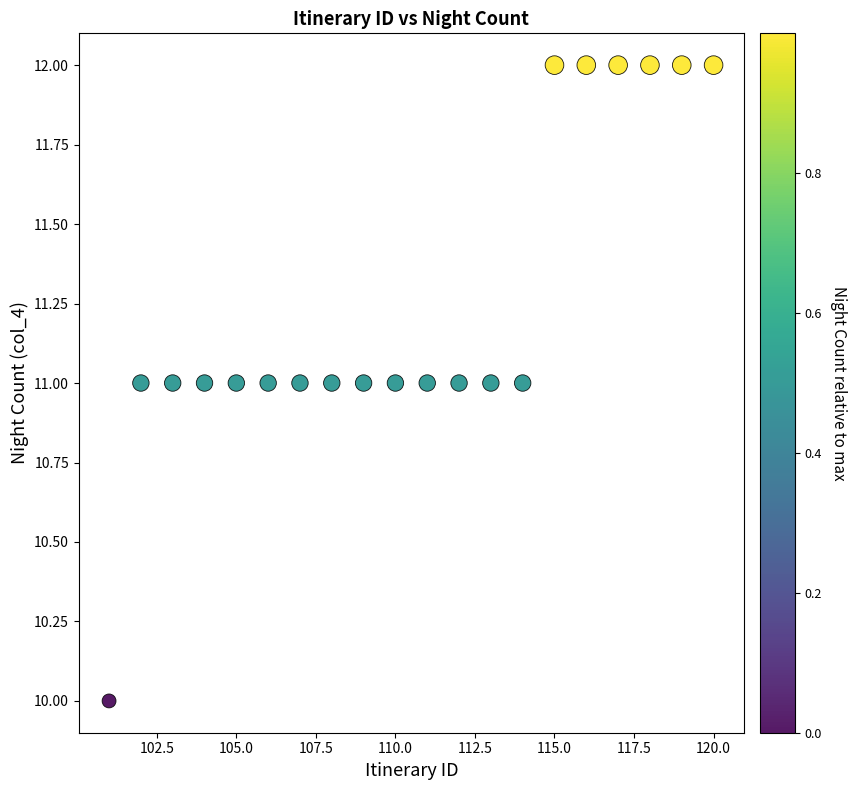

What is the range of X values (max minus min)?

19